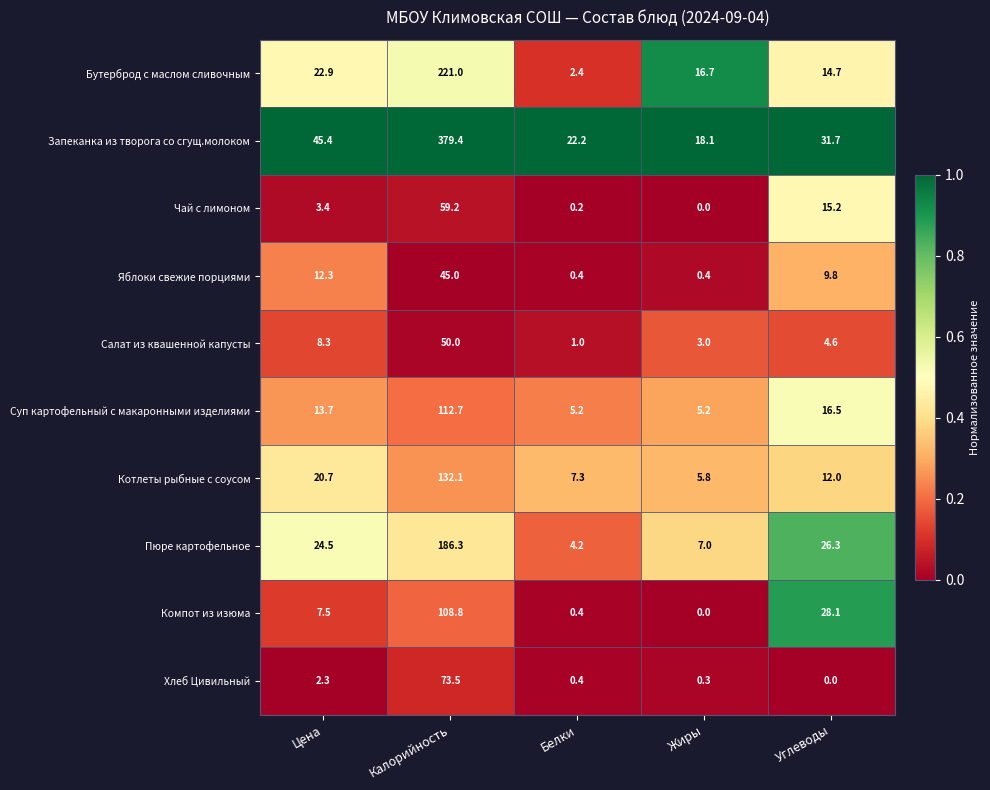

True or false: Cалат из квашенной капусты has a value of 1.0 at Белки.

True